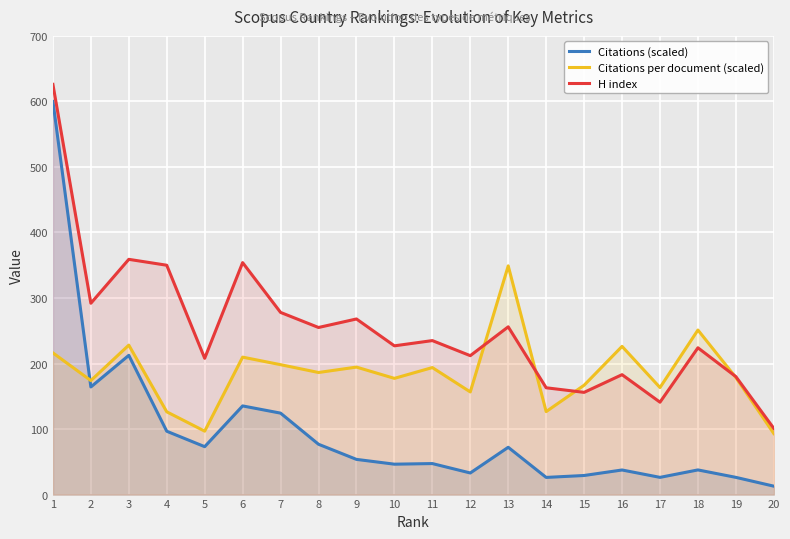

What is the difference between the Citations (scaled) values at 5 and 20?

60.3